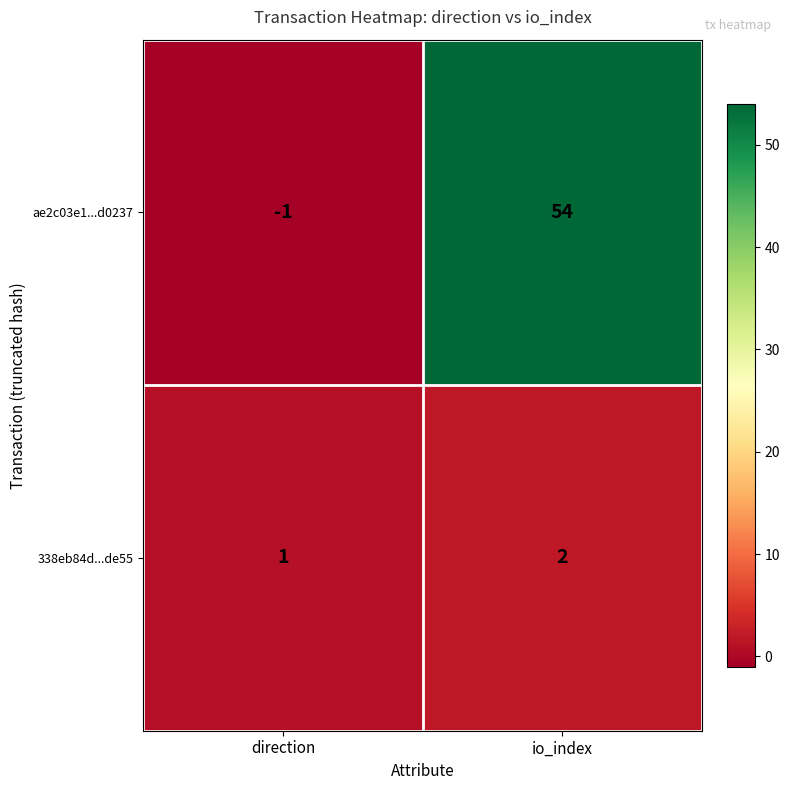

What is the maximum value shown in the chart?

54